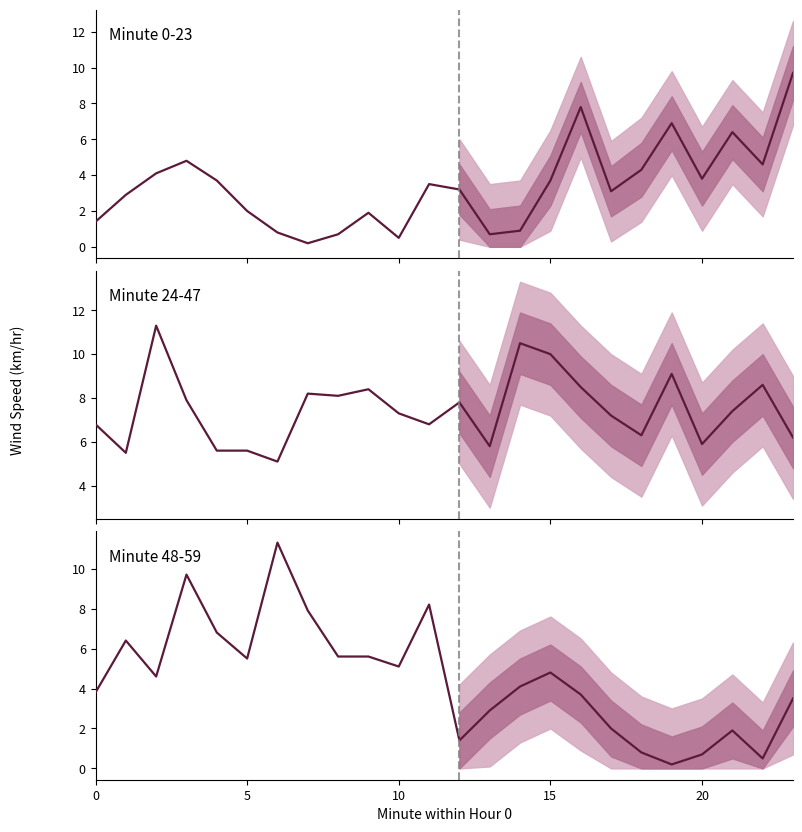

Reading left to right, what are all the values shown in this chart?

Minute 0-23: 1.4	2.9	4.1	4.8	3.7	2.0	0.8	0.2	0.7	1.9	0.5	3.5	3.2	0.7	0.9	3.7	7.8	3.1	4.3	6.9	3.8	6.4	4.6	9.7
Minute 24-47: 6.8	5.5	11.3	7.9	5.6	5.6	5.1	8.2	8.1	8.4	7.3	6.8	7.8	5.8	10.5	10.0	8.5	7.2	6.3	9.1	5.9	7.4	8.6	6.2
Minute 48-59: 3.8	6.4	4.6	9.7	6.8	5.5	11.3	7.9	5.6	5.6	5.1	8.2	1.4	2.9	4.1	4.8	3.7	2.0	0.8	0.2	0.7	1.9	0.5	3.5